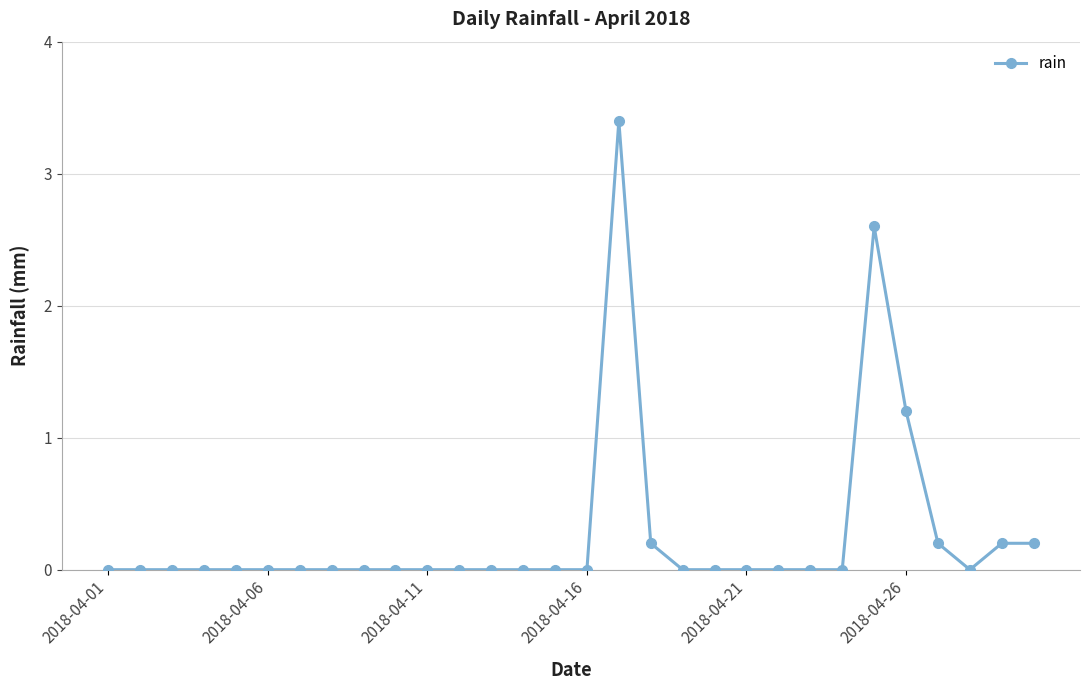

What is the value of the 29th point from the left?

0.2